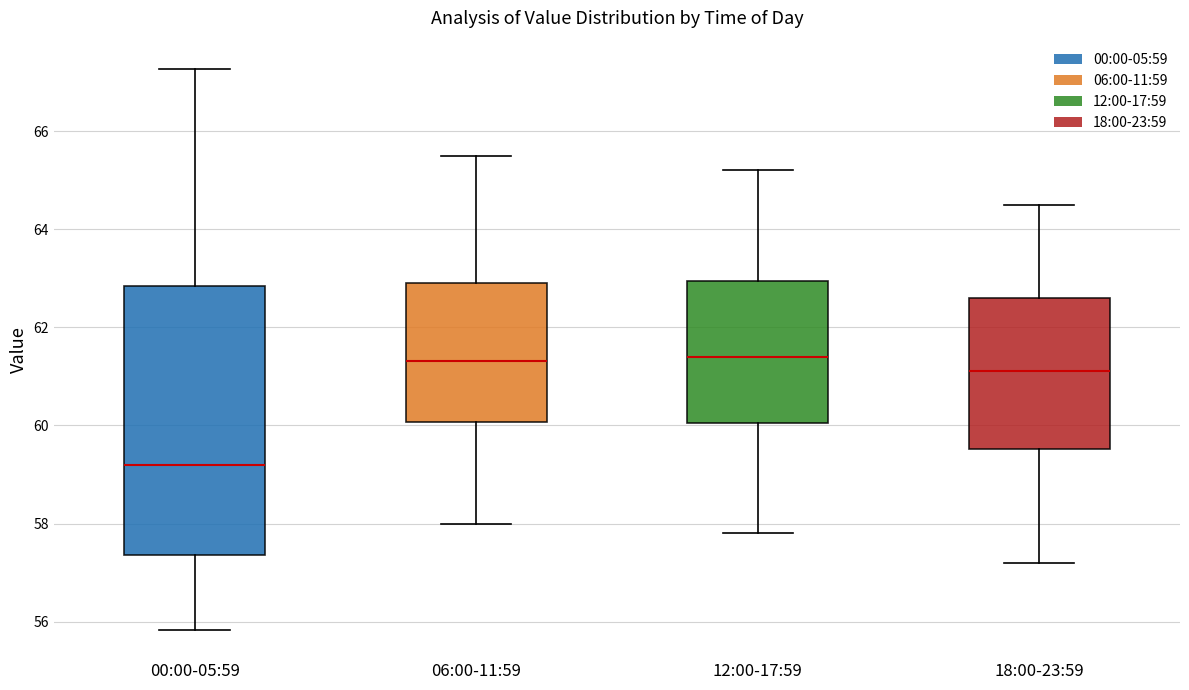

Reading left to right, transcribe this box plot: for each box, give where its median line is, the range the box spans, and where its two whiskers end, as read against the y-axis. The values are not printed on the chart, so give them approximately, as read against the axis.

00:00-05:59: median 59.2, box 57.4 to 62.8, whiskers 55.8 to 67.2
06:00-11:59: median 61.4, box 60.0 to 63.0, whiskers 58.0 to 65.6
12:00-17:59: median 61.4, box 60.0 to 63.0, whiskers 57.8 to 65.2
18:00-23:59: median 61.2, box 59.6 to 62.6, whiskers 57.2 to 64.6